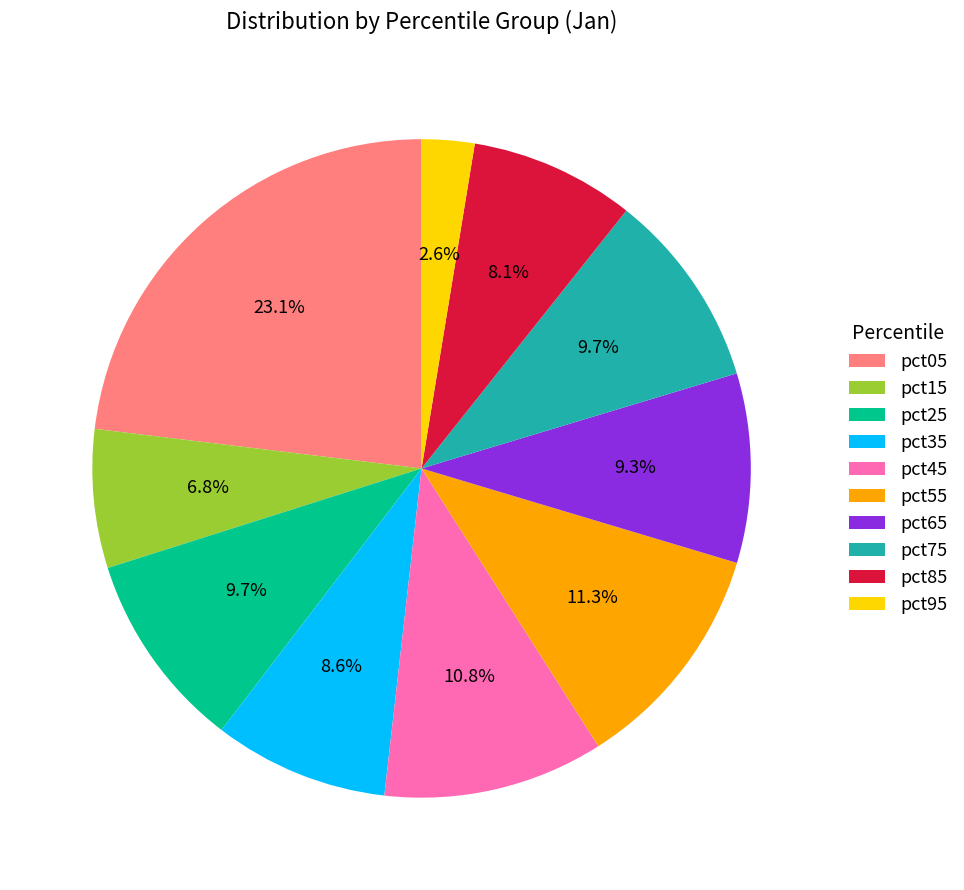

How many segments does this pie chart have?

10